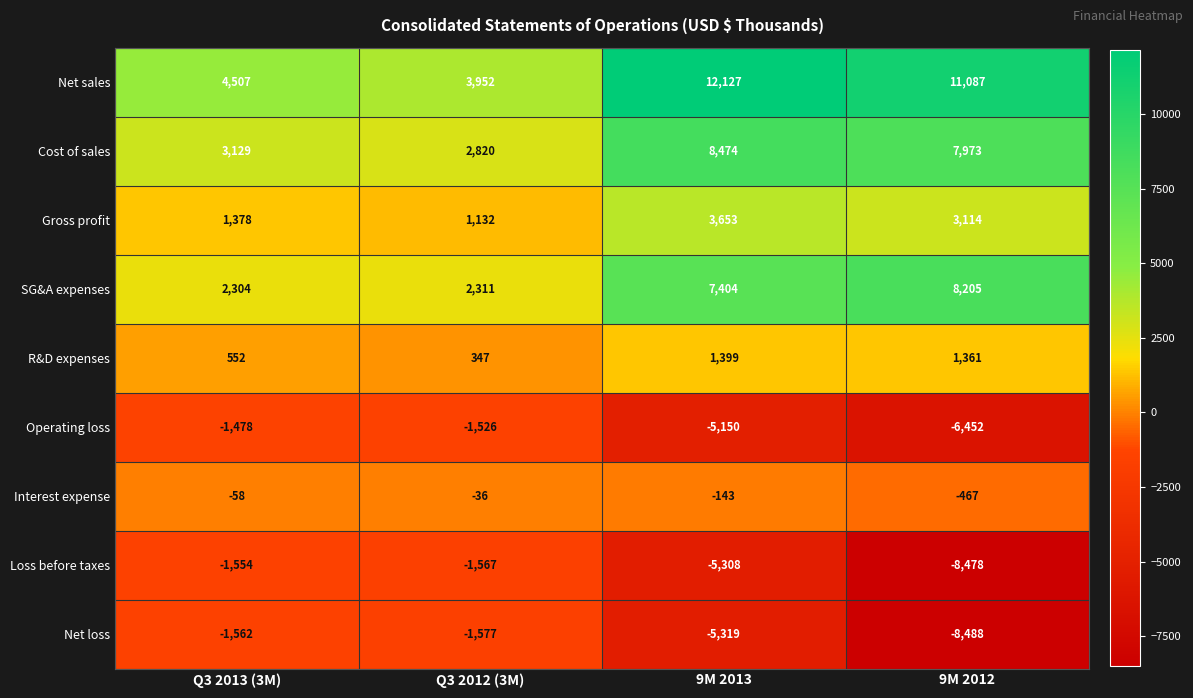

How many data points does each series have?

4